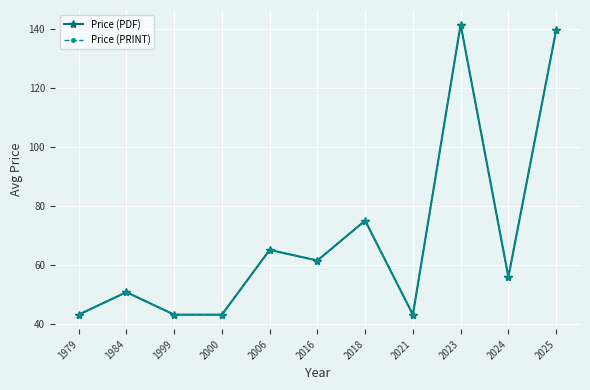

Reading left to right, extract all data points from this chart.

Price (PDF): 43.0	50.6	43.0	43.0	65.0	61.4	75.0	43.0	141.6	55.8	139.6
Price (PRINT): 43.0	50.6	43.0	43.0	65.0	61.4	75.0	43.0	141.6	55.8	139.6